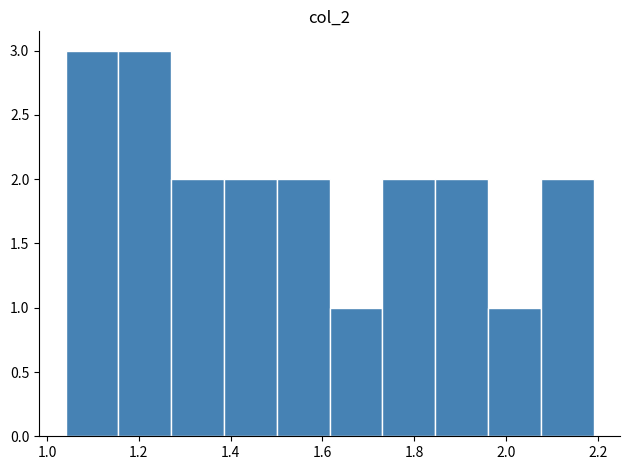

Reading left to right, list every bar in this chart as the range it spans on the x-axis followed by its height. Neither the bar edges nor the heights are printed on the chart, so give them approximately, as read against the axes.

1.04 to 1.16: 3
1.16 to 1.28: 3
1.28 to 1.38: 2
1.38 to 1.50: 2
1.50 to 1.62: 2
1.62 to 1.74: 1
1.74 to 1.84: 2
1.84 to 1.96: 2
1.96 to 2.08: 1
2.08 to 2.20: 2